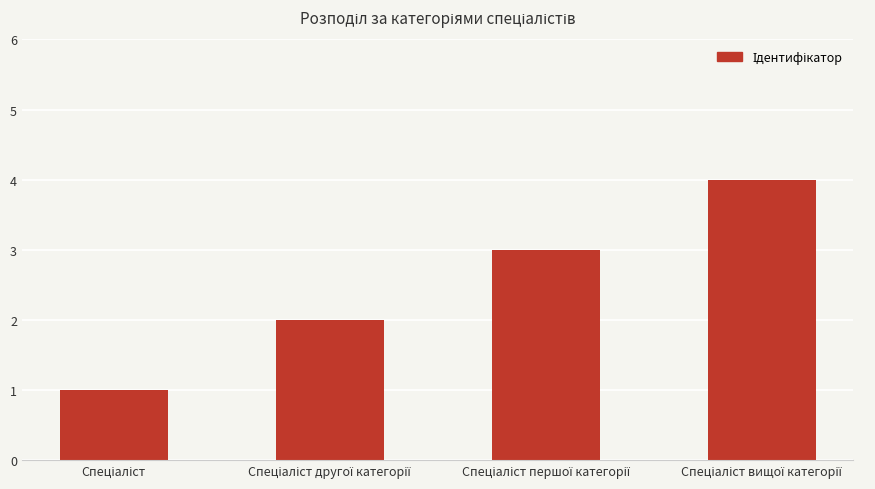

What is the difference between the maximum and minimum values?

3